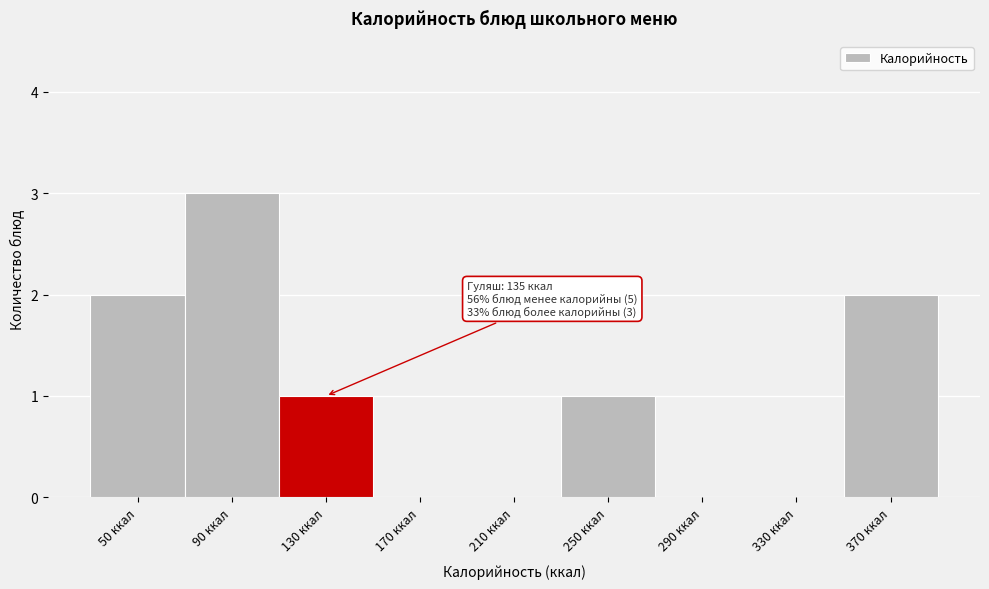

Reading left to right, extract all data points from this chart.

50 ккал=2	90 ккал=3	130 ккал=1	170 ккал=0	210 ккал=0	250 ккал=1	290 ккал=0	330 ккал=0	370 ккал=2